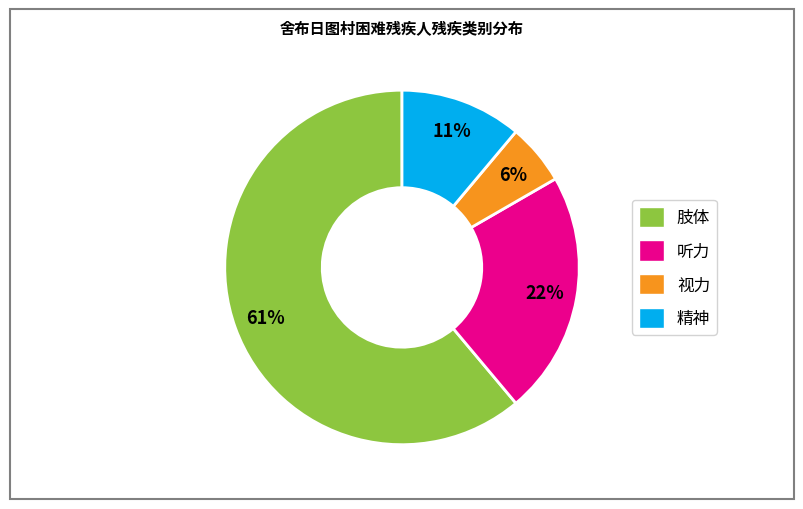

Approximately how many times larger is the value at 视力 compared to 精神?

0.5